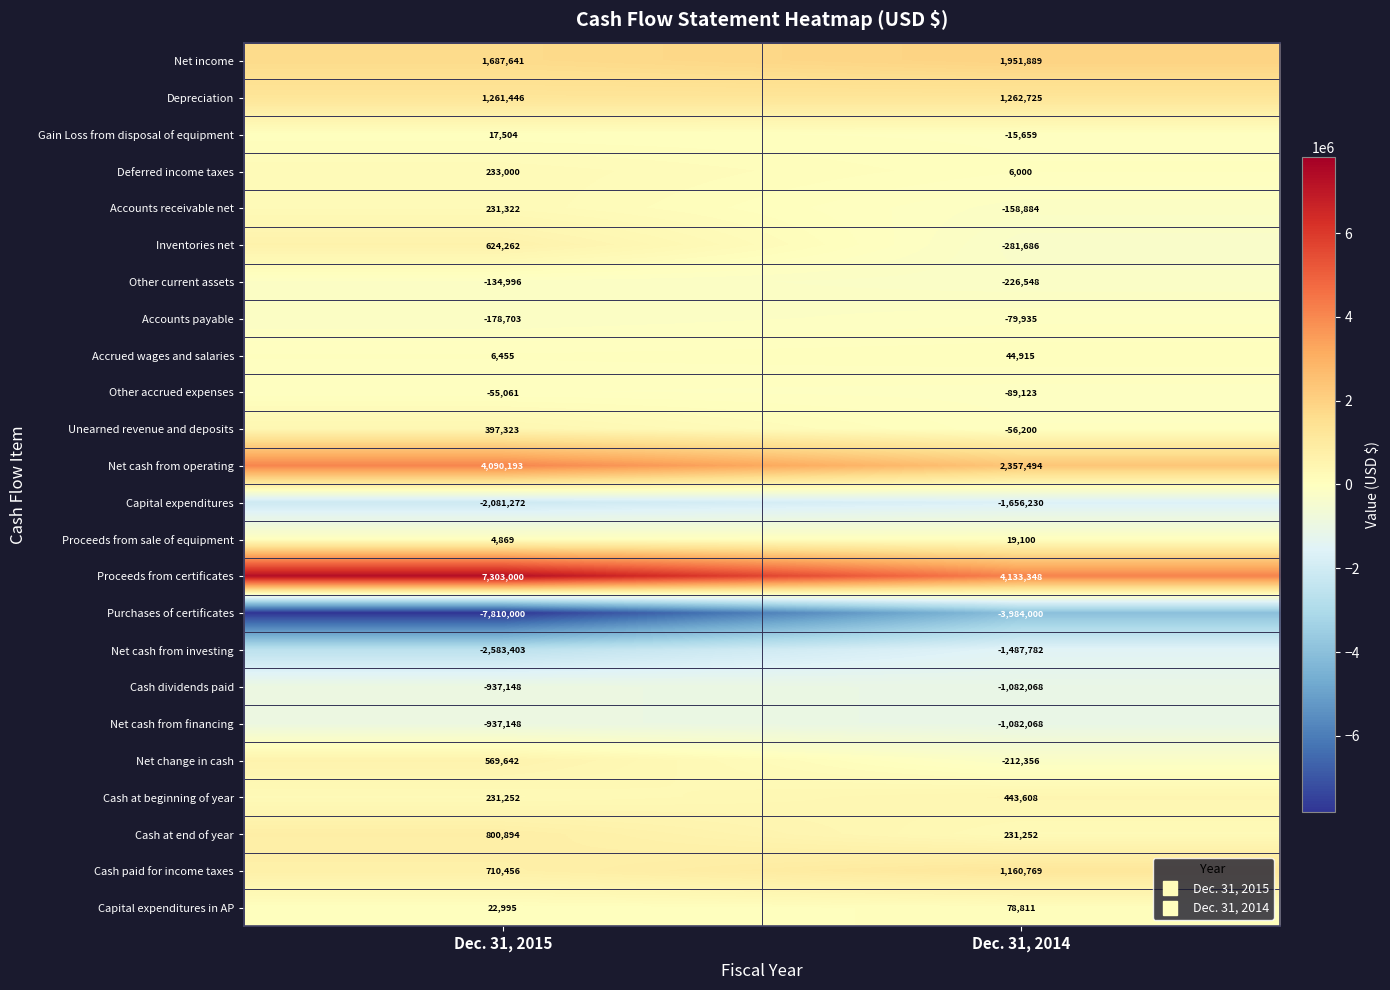

Between Dec. 31, 2015 and Dec. 31, 2014, which series saw the biggest shift?

Purchases of certificates